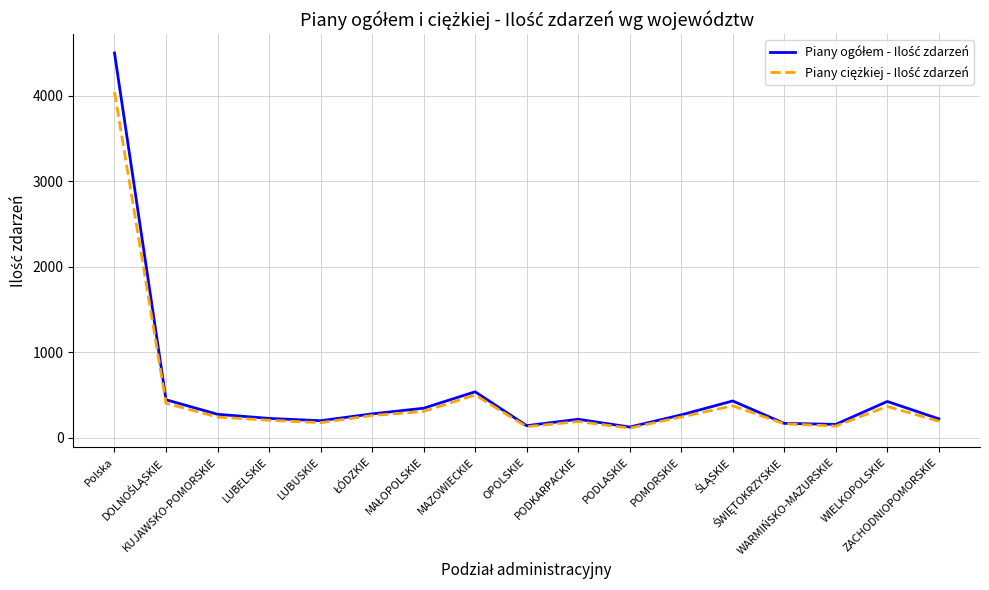

What is the maximum value shown in the chart?

4500